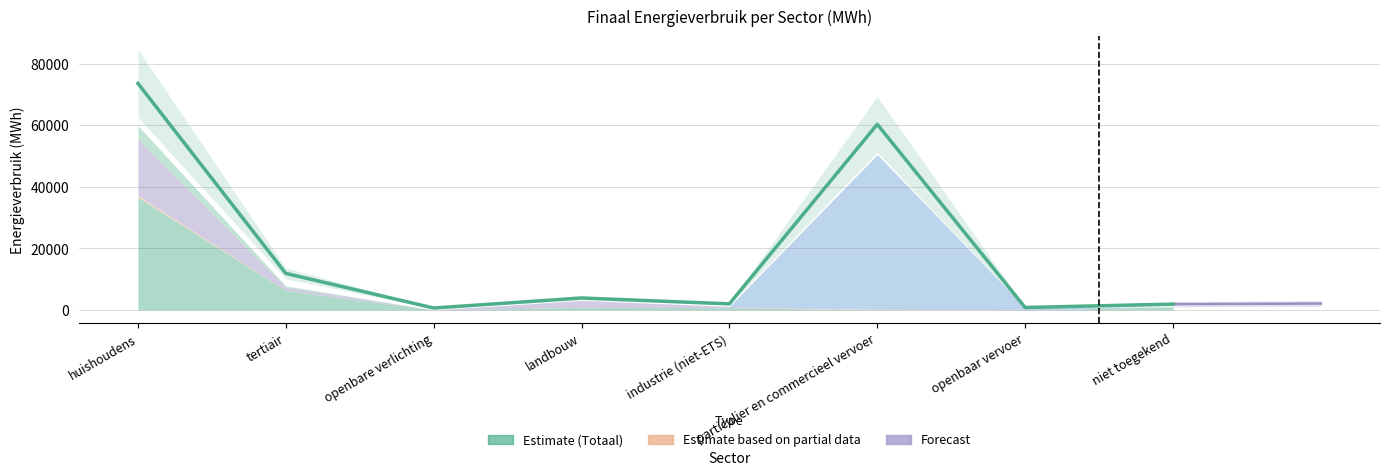

What is the change in value from huishoudens to landbouw?

-69701.2